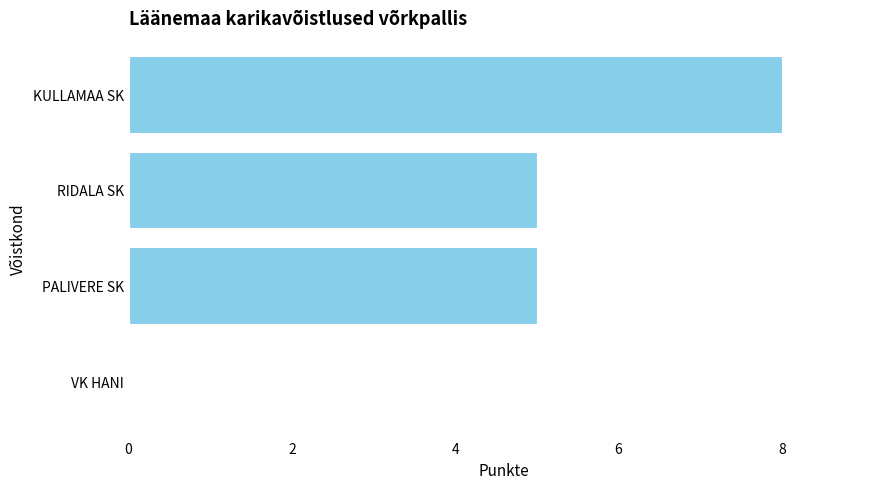

What is the change in value from VK HANI to PALIVERE SK?

+5